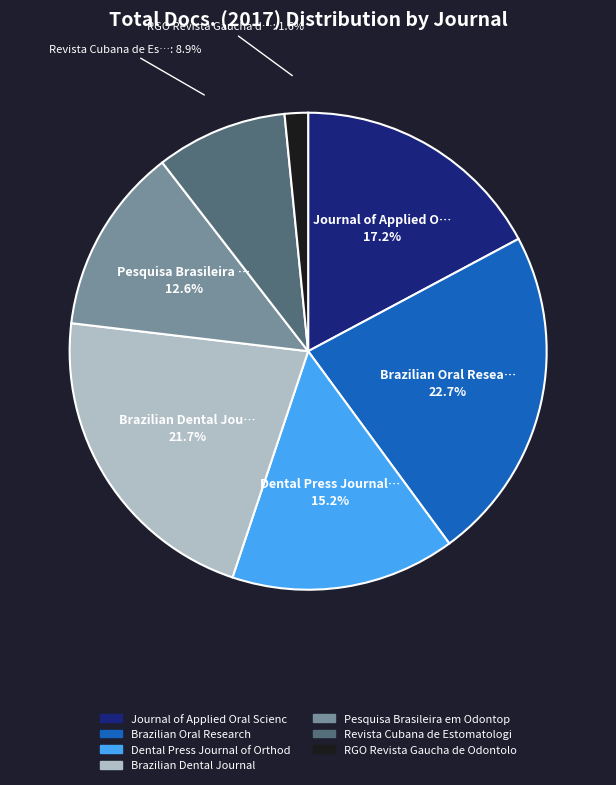

Is there any slice that represents more than half of the pie?

No